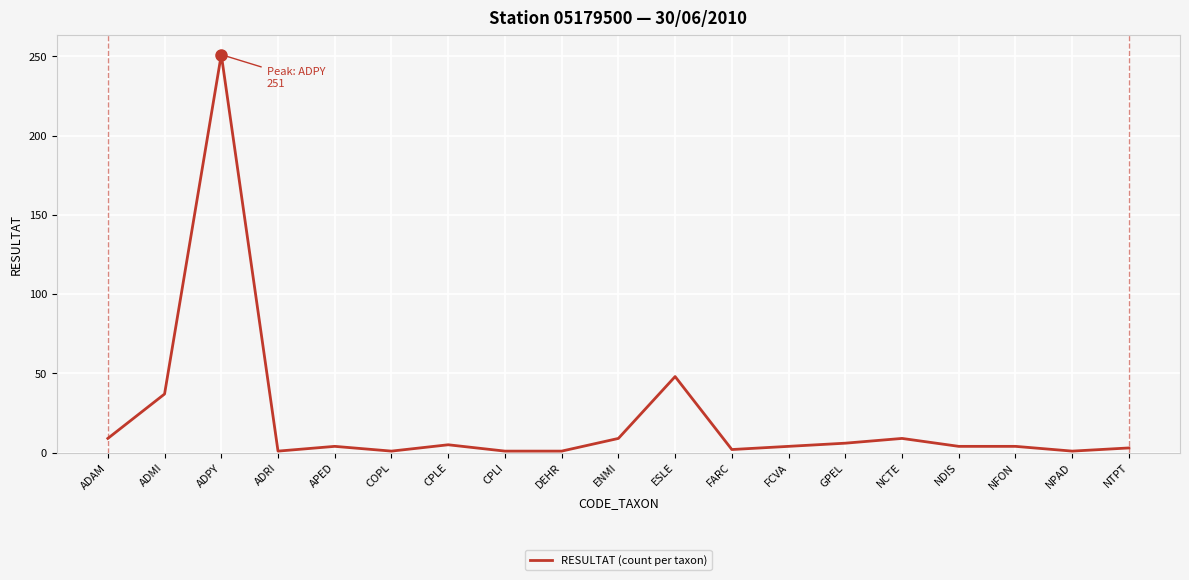

The value at ESLE is 69. True or false?

False